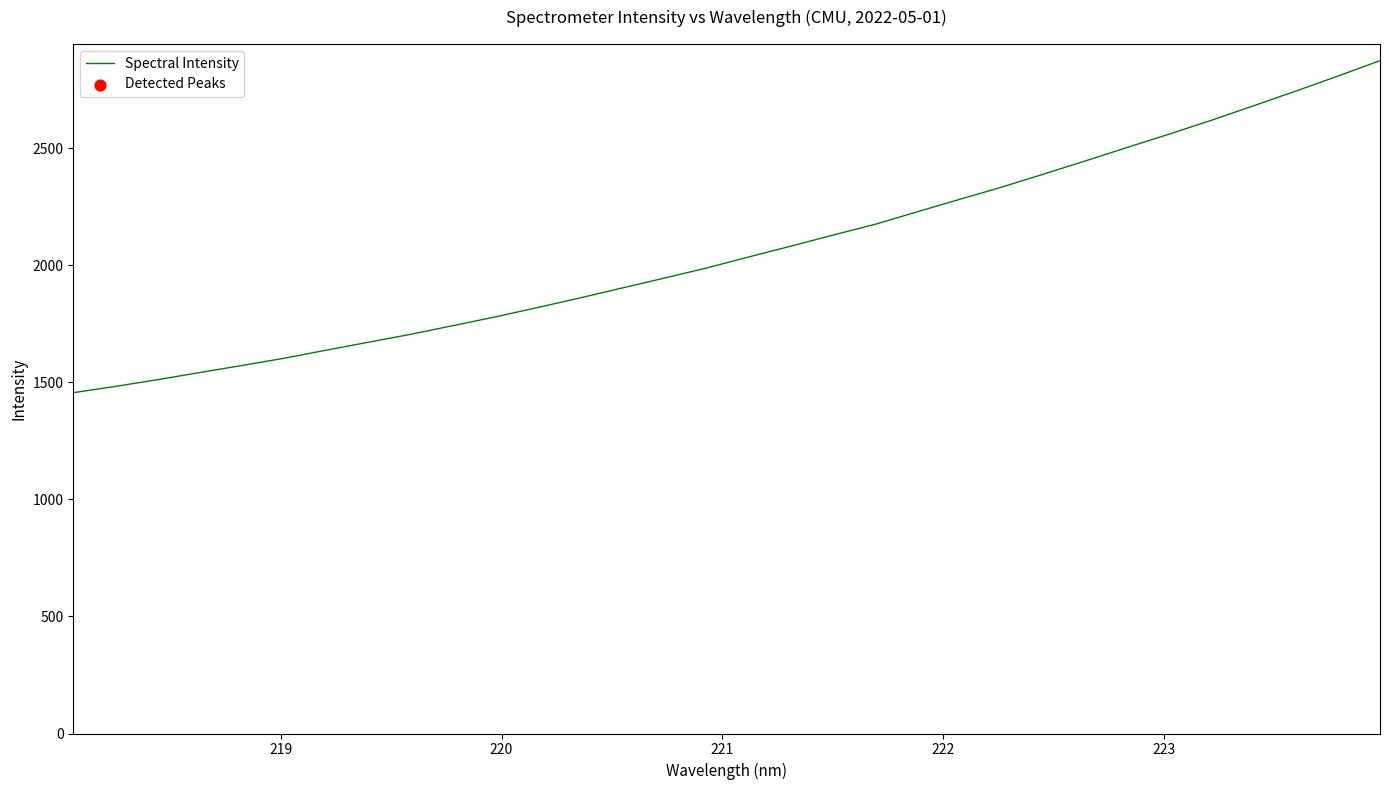

What is the smallest value displayed?

1455.4